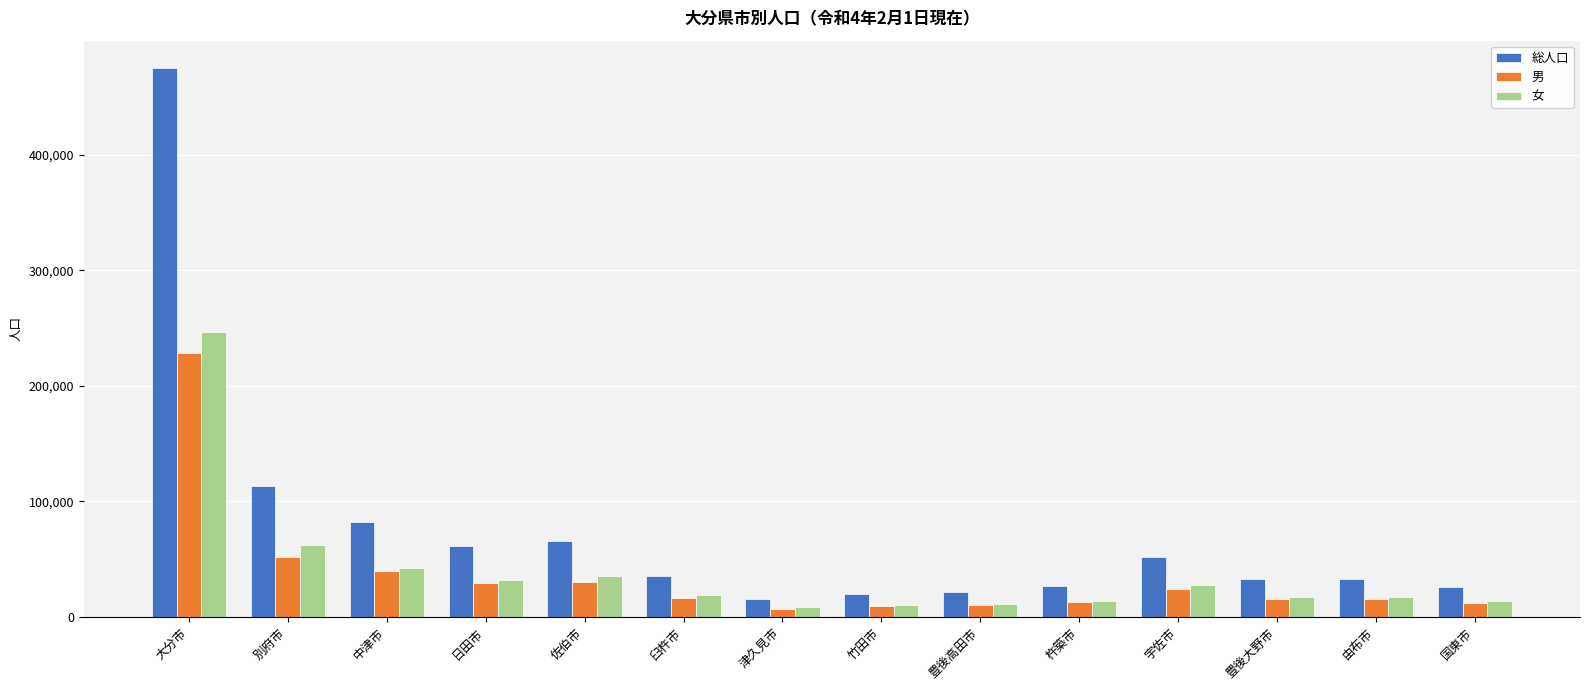

The 男 series shows 30217 at 佐伯市. True or false?

True